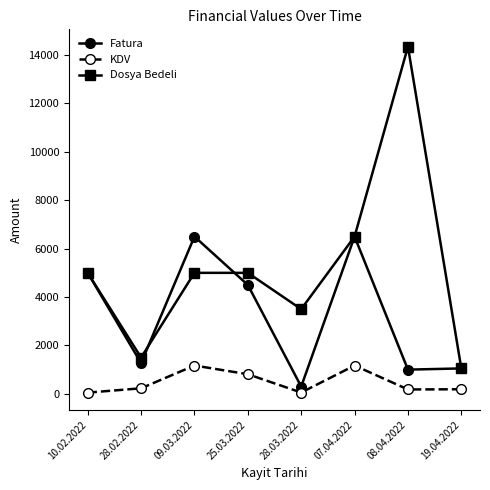

What is the total value across all series at 19.04.2022?

2289.0